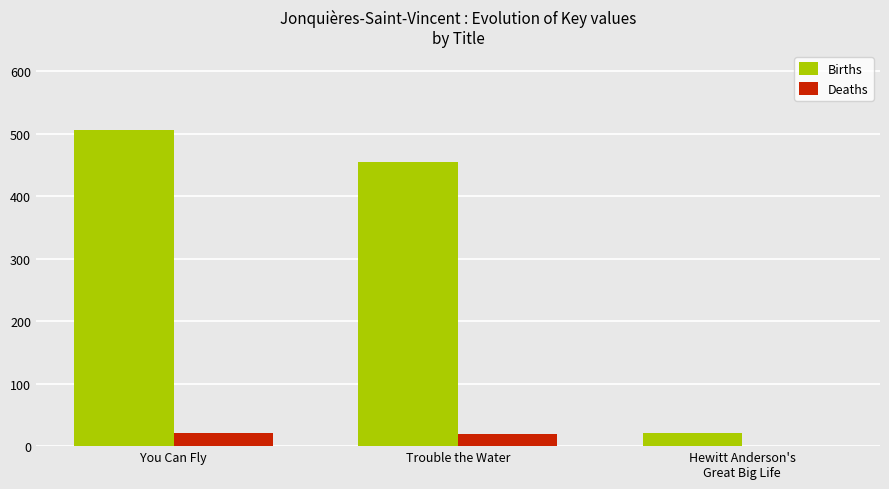

Which series changed the most between You Can Fly and Trouble the Water?

Births